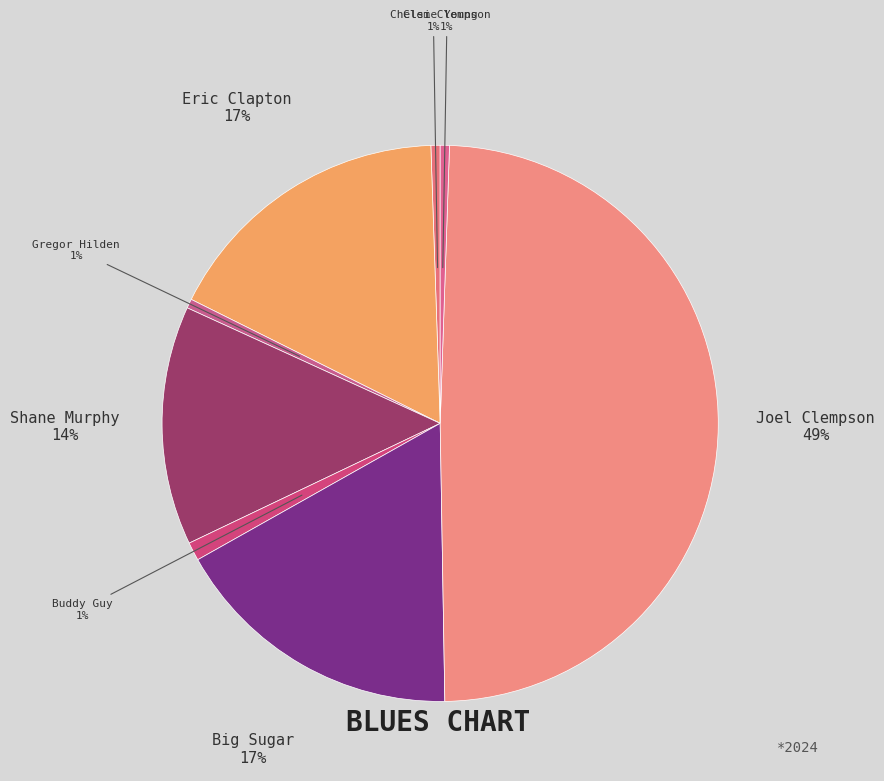

Count the number of slices in the pie.

8